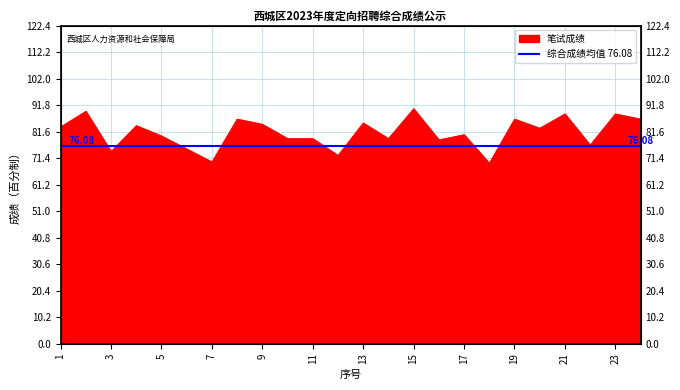

Count the number of values greater than 83.

11